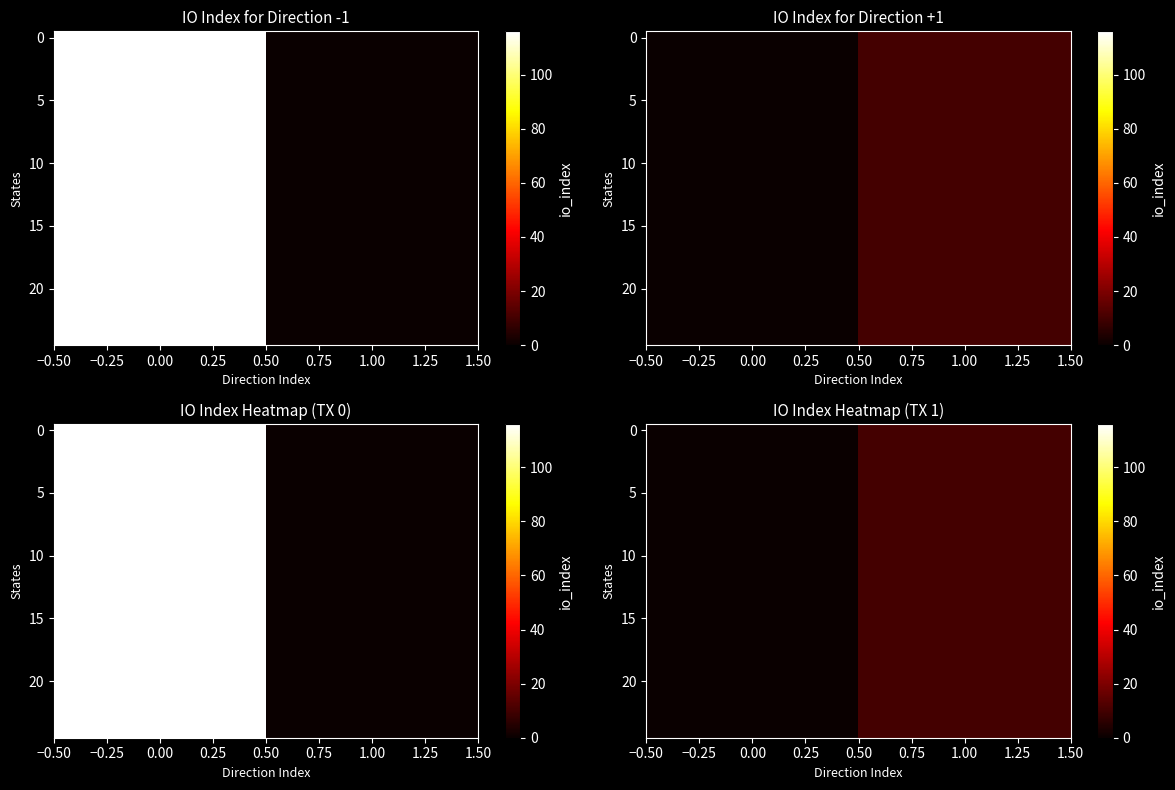

How many series are shown in this chart?

25